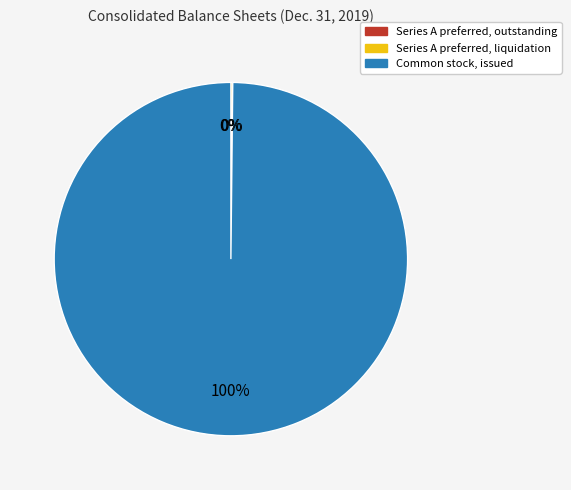

To the nearest percent, what is the average slice percentage?

33%